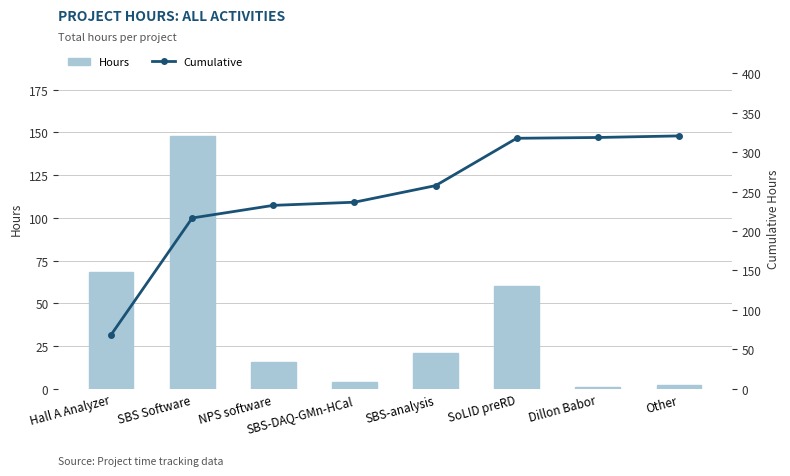

Does the chart contain any negative values?

No